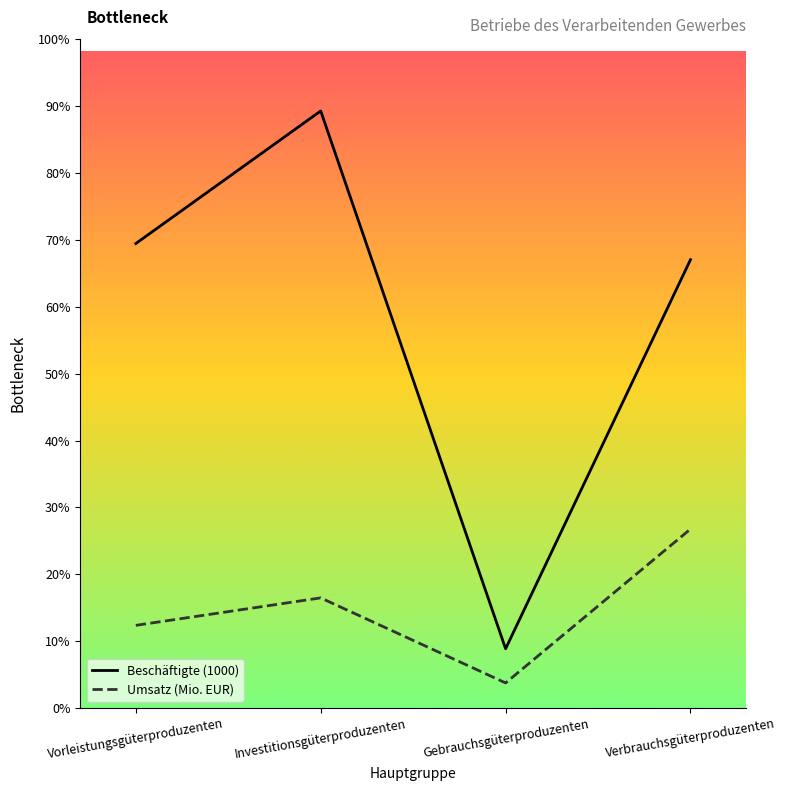

At which category does the chart reach its peak across all series?

Investitionsgüterproduzenten